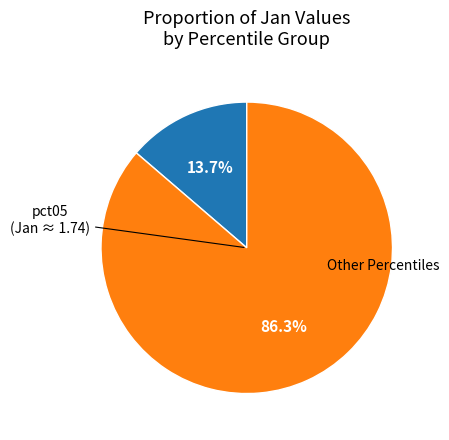

Does any single category account for the majority?

Yes